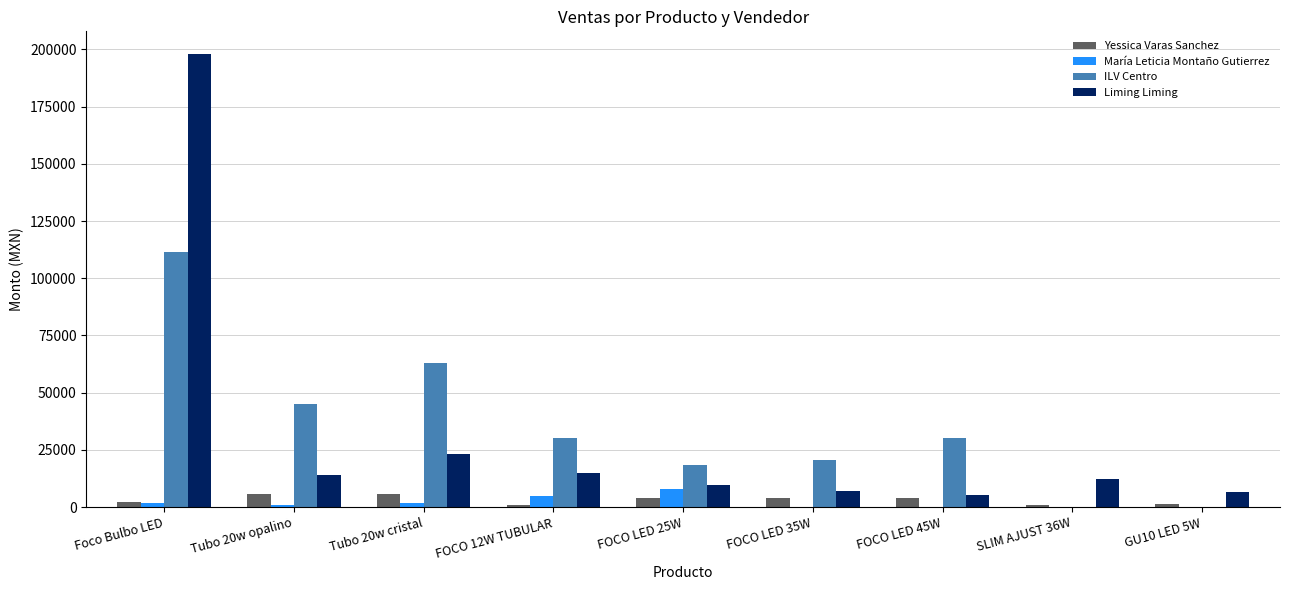

At which label does ILV Centro reach its peak?

Foco Bulbo LED